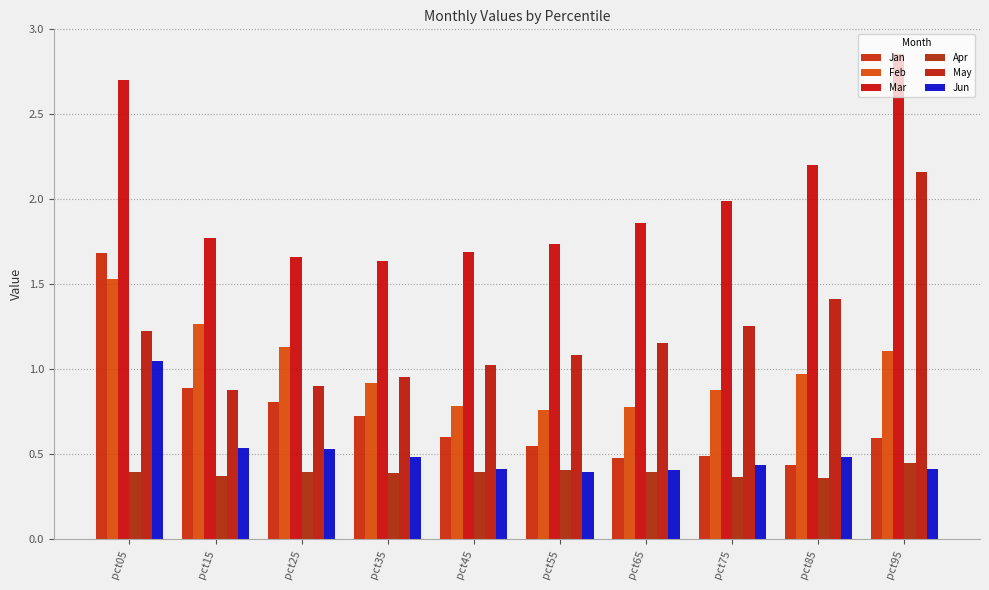

Reading left to right, transcribe all the data shown in this chart.

Jan: pct05=1.7	pct15=0.9	pct25=0.8	pct35=0.7	pct45=0.6	pct55=0.5	pct65=0.5	pct75=0.5	pct85=0.4	pct95=0.6
Feb: pct05=1.5	pct15=1.3	pct25=1.1	pct35=0.9	pct45=0.8	pct55=0.8	pct65=0.8	pct75=0.9	pct85=1.0	pct95=1.1
Mar: pct05=2.7	pct15=1.8	pct25=1.7	pct35=1.6	pct45=1.7	pct55=1.7	pct65=1.9	pct75=2.0	pct85=2.2	pct95=2.9
Apr: pct05=0.4	pct15=0.4	pct25=0.4	pct35=0.4	pct45=0.4	pct55=0.4	pct65=0.4	pct75=0.4	pct85=0.4	pct95=0.5
May: pct05=1.2	pct15=0.9	pct25=0.9	pct35=1.0	pct45=1.0	pct55=1.1	pct65=1.2	pct75=1.3	pct85=1.4	pct95=2.2
Jun: pct05=1.0	pct15=0.5	pct25=0.5	pct35=0.5	pct45=0.4	pct55=0.4	pct65=0.4	pct75=0.4	pct85=0.5	pct95=0.4